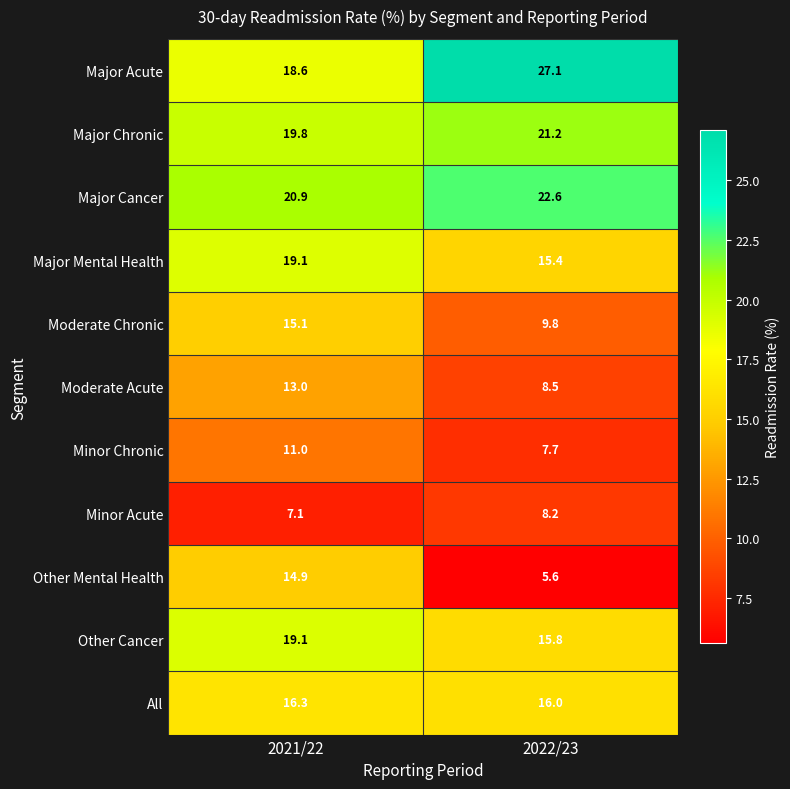

At which category is the sum across all series the highest?

2021/22